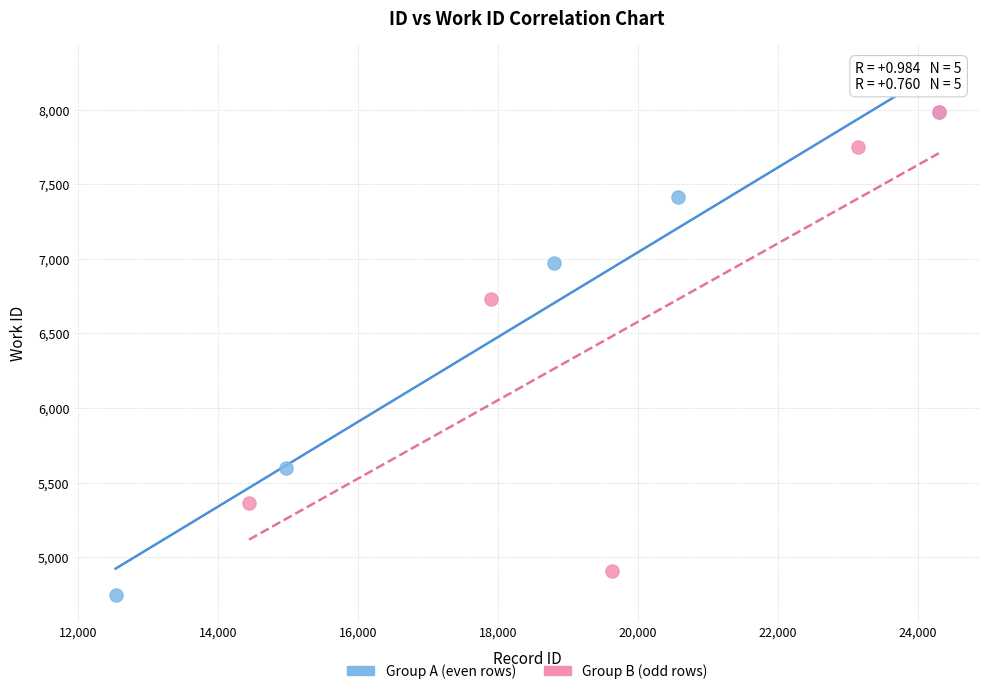

Which series contains the lowest Y value?

Group A (even rows)